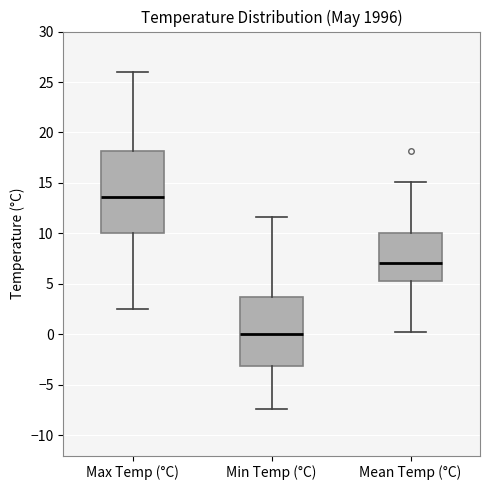

Which box has the highest median line?

Max Temp (°C)